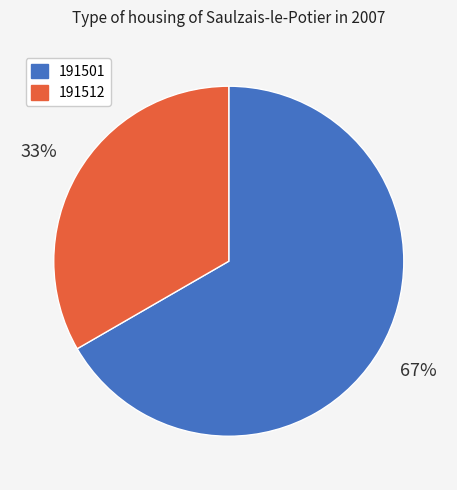

Combined, do 191501 and 191512 account for over 50%?

Yes